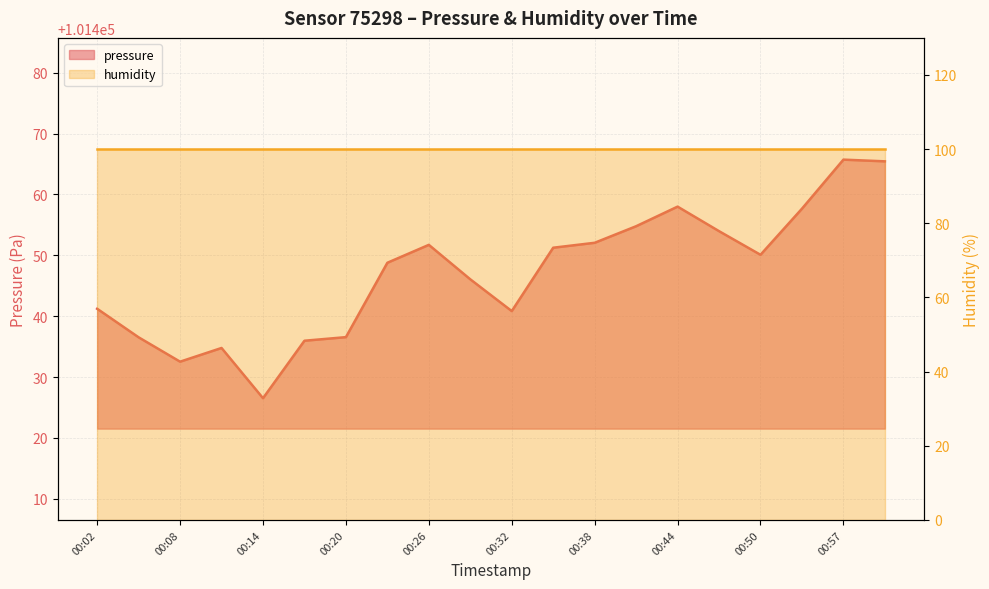

What is the difference between the values at 00:17 and 01:00?

29.5